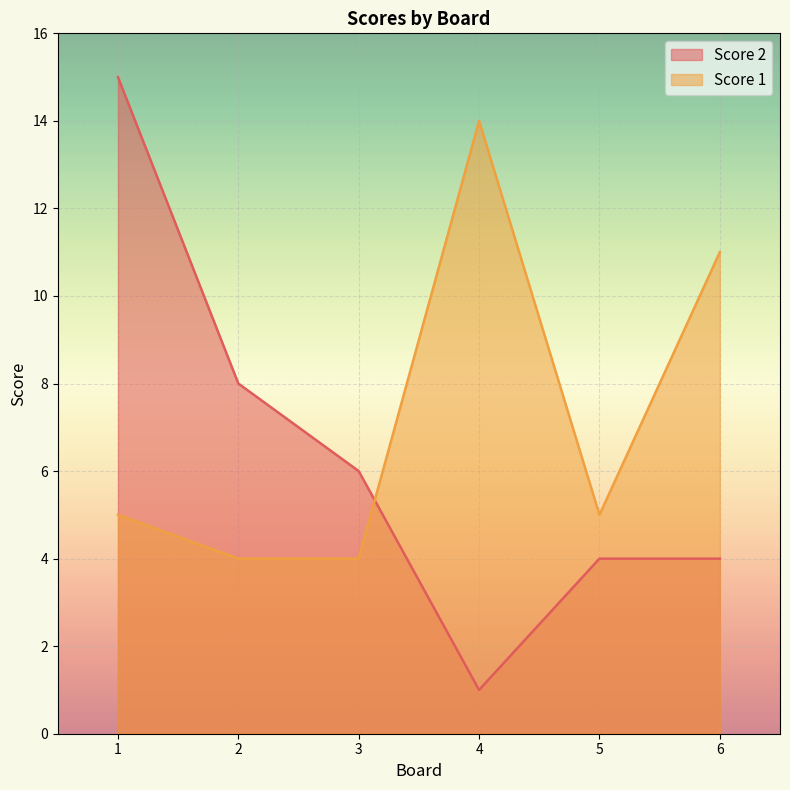

How many interior local valleys does the Score 1 series have?

1